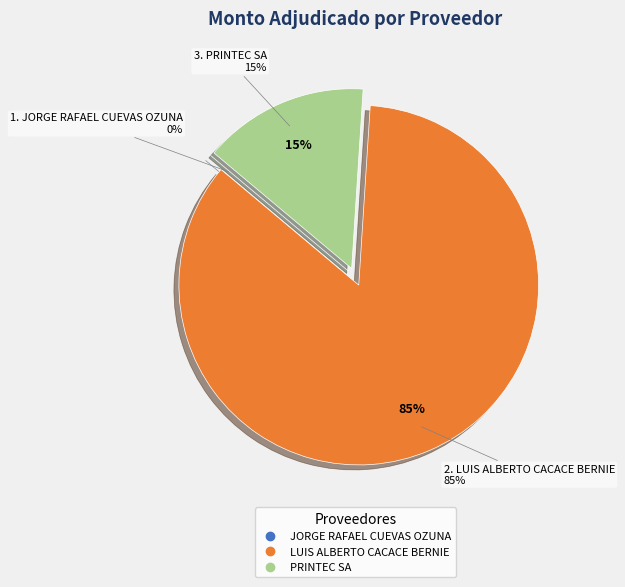

Which slice is the largest?

LUIS ALBERTO CACACE BERNIE